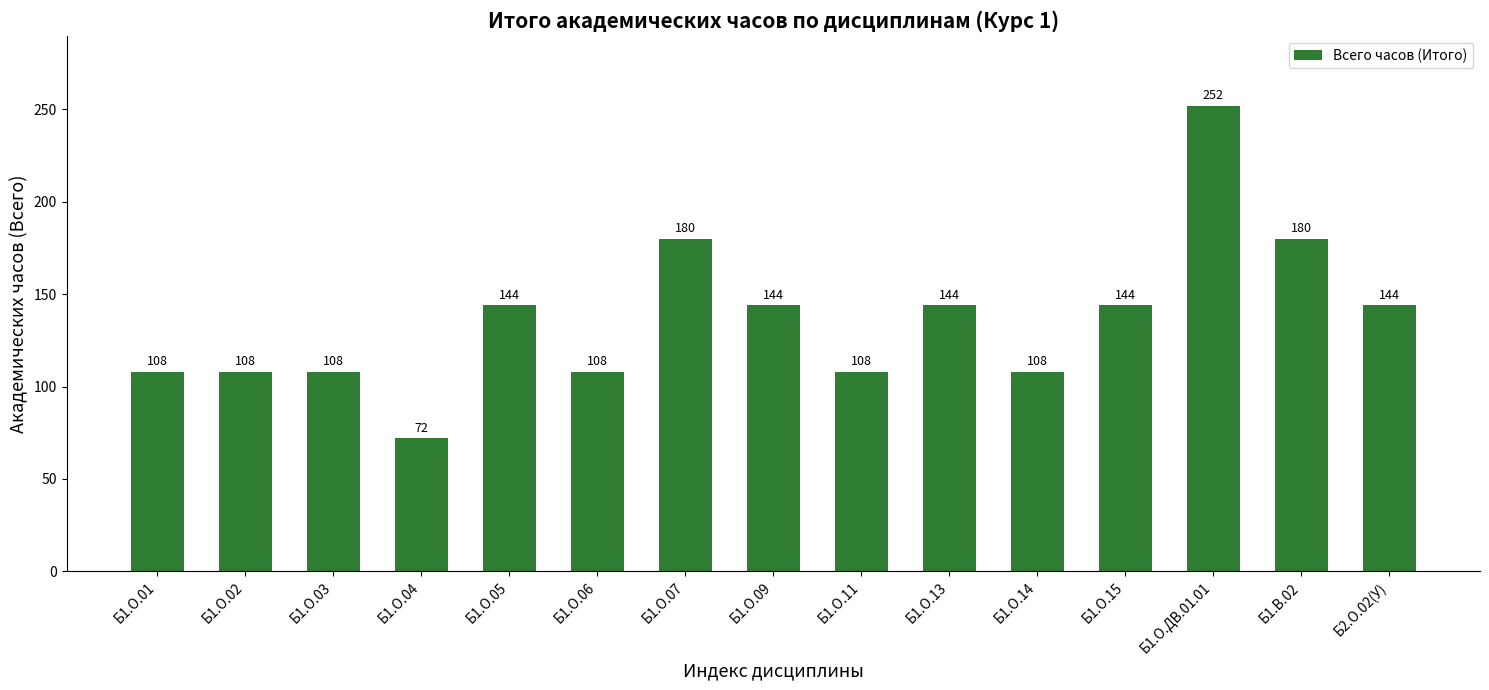

Does the chart contain any negative values?

No